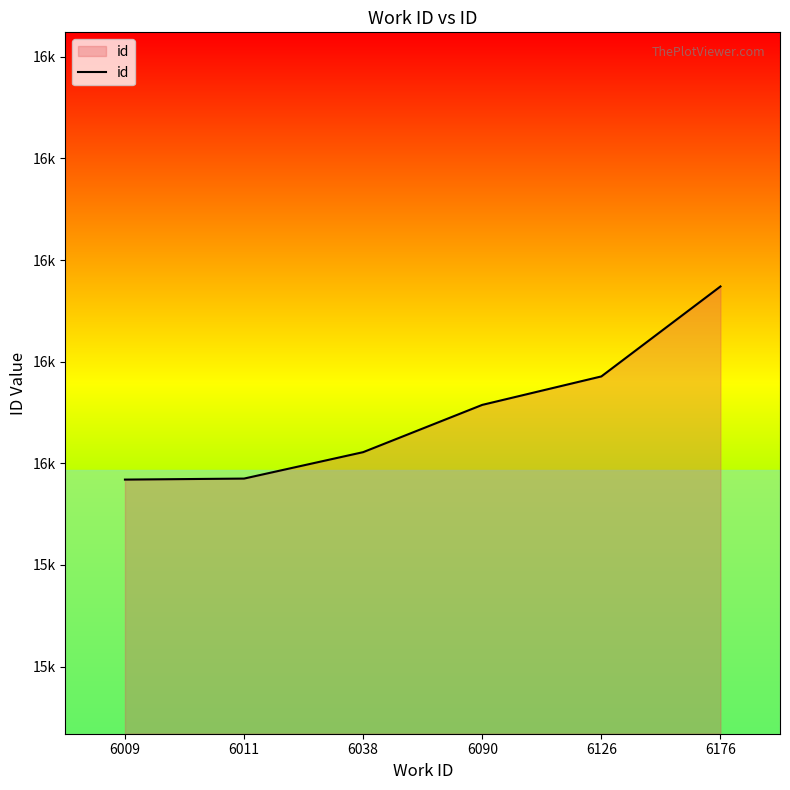

Between 6090 and 6176, which is larger?

6176